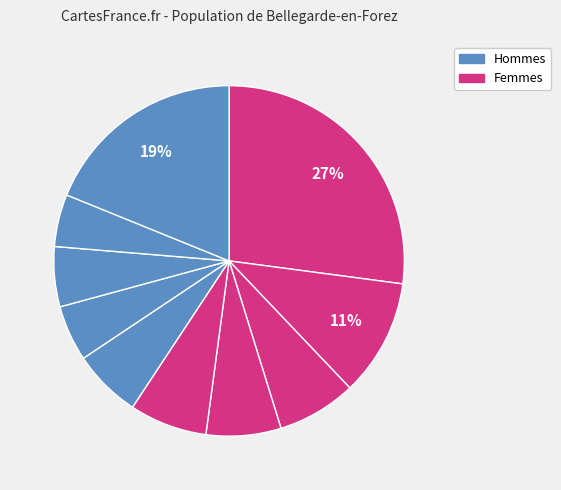

How many segments does this pie chart have?

10